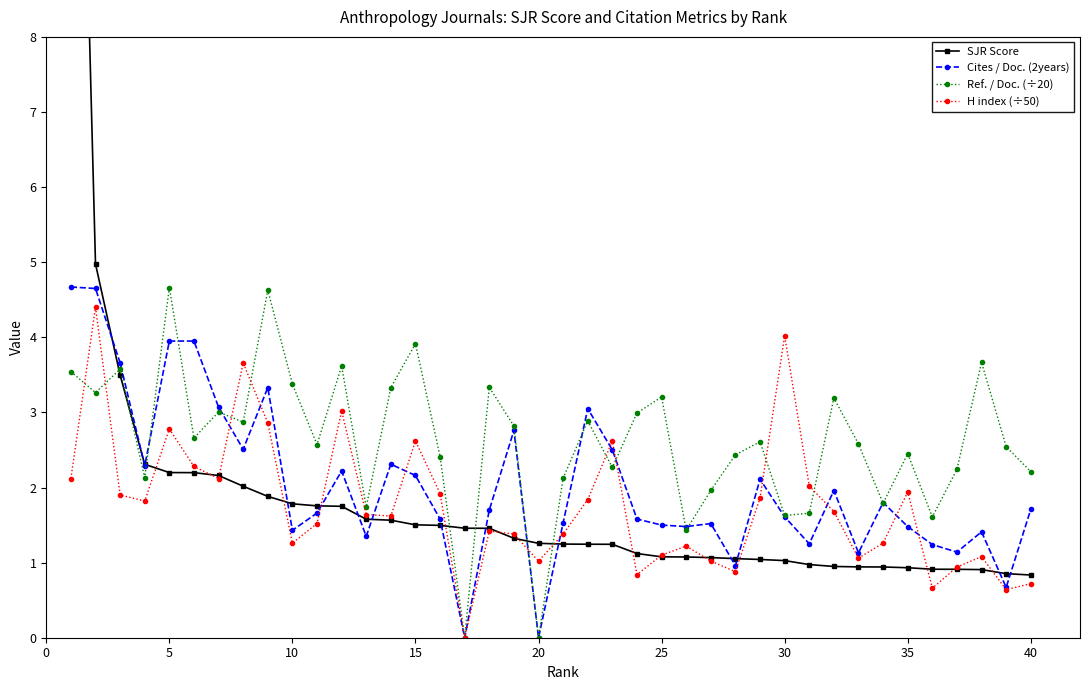

What are all the series names shown in the legend?

SJR Score, Cites / Doc. (2years), Ref. / Doc. (÷20), H index (÷50)